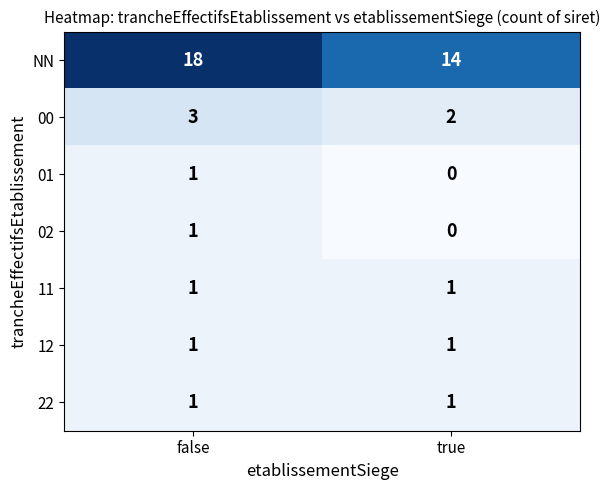

At which label is 02 closest to 0?

true